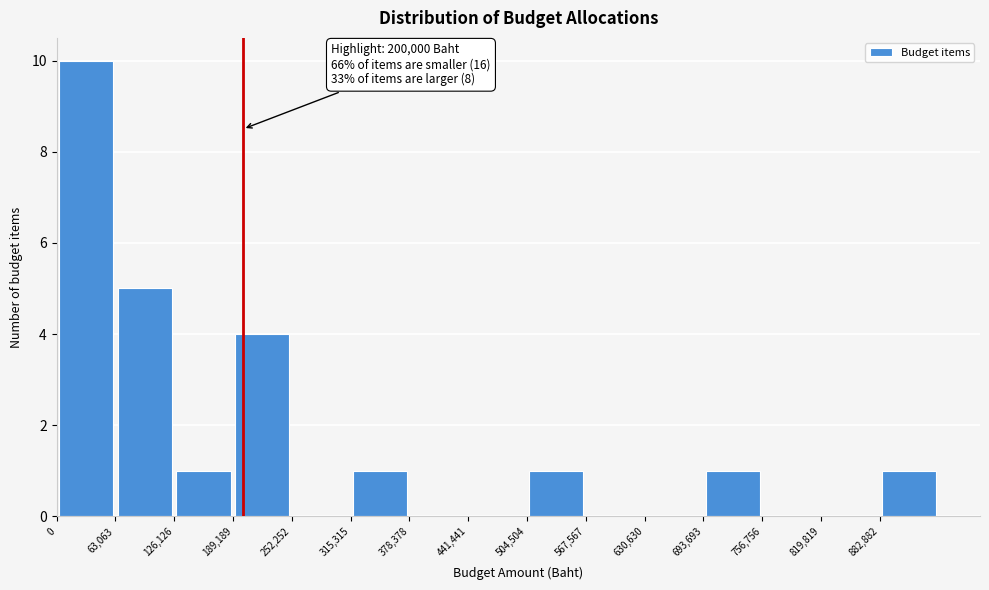

Over which range of the x-axis is the bar tallest?

0 to 60000